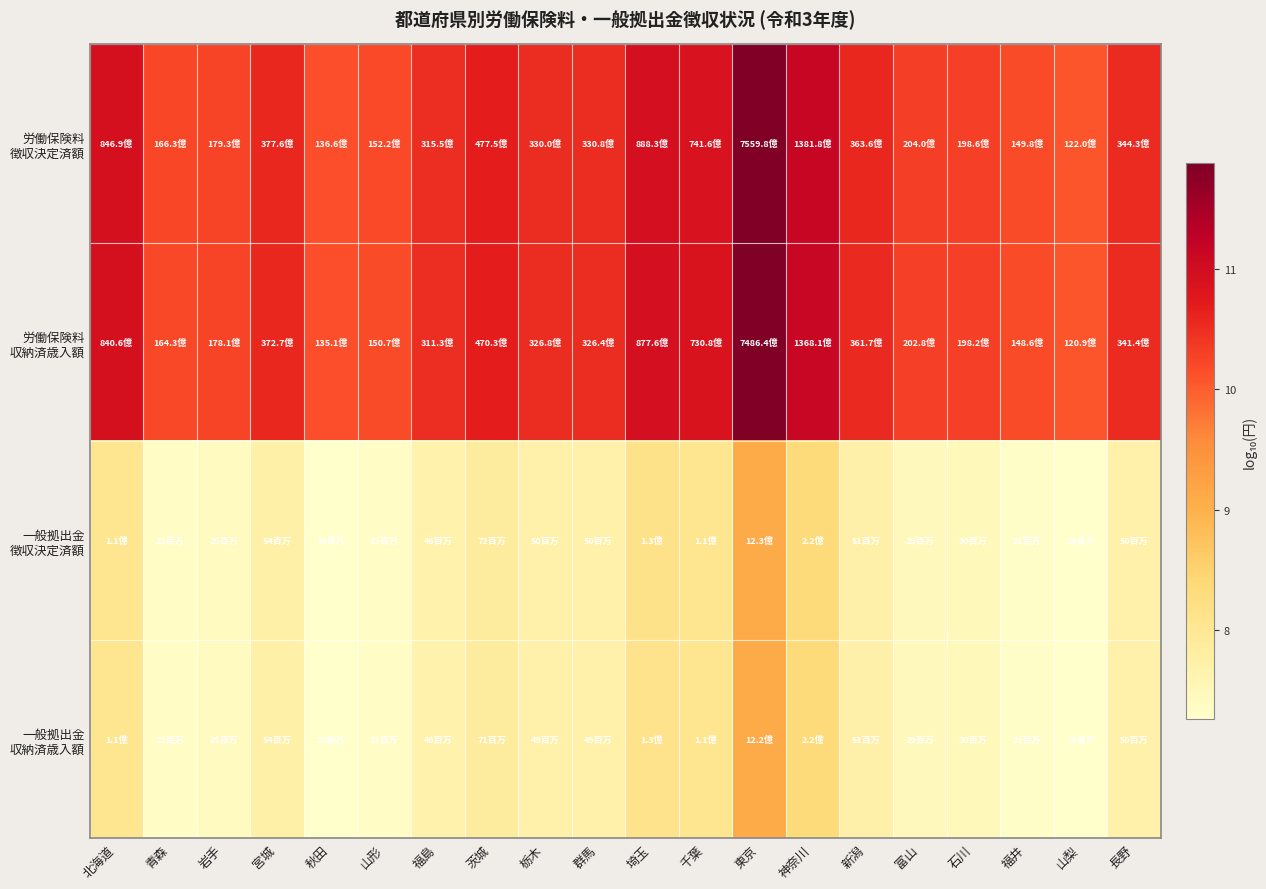

List the series in order of their peak value, highest first.

労働保険料 徴収決定済額, 労働保険料 収納済歳入額, 一般拠出金 徴収決定済額, 一般拠出金 収納済歳入額